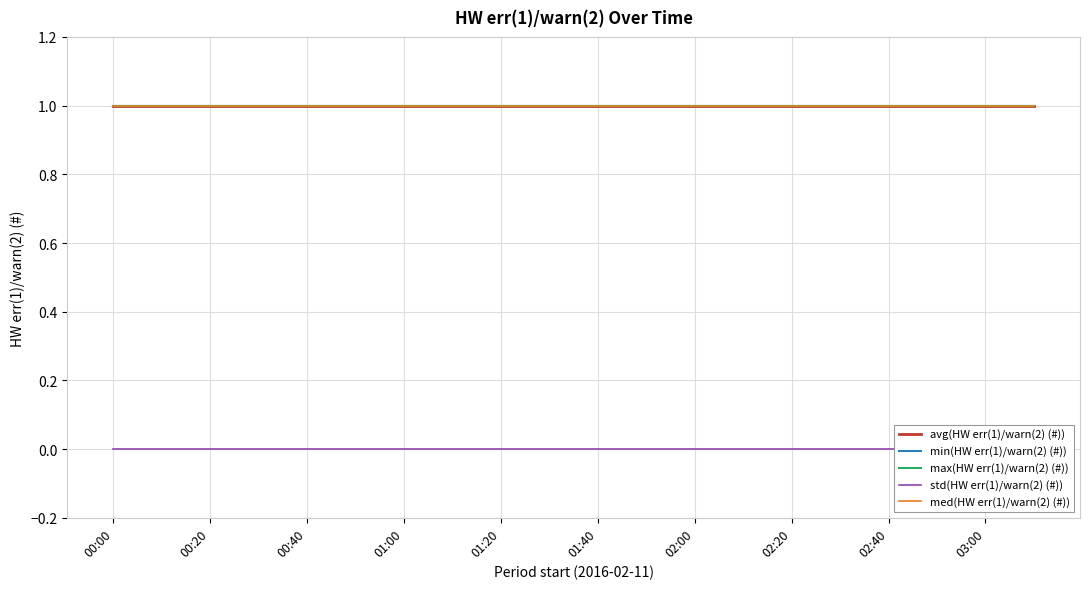

True or false: std(HW err(1)/warn(2) (#)) has more than 0 points higher than both neighbors.

False